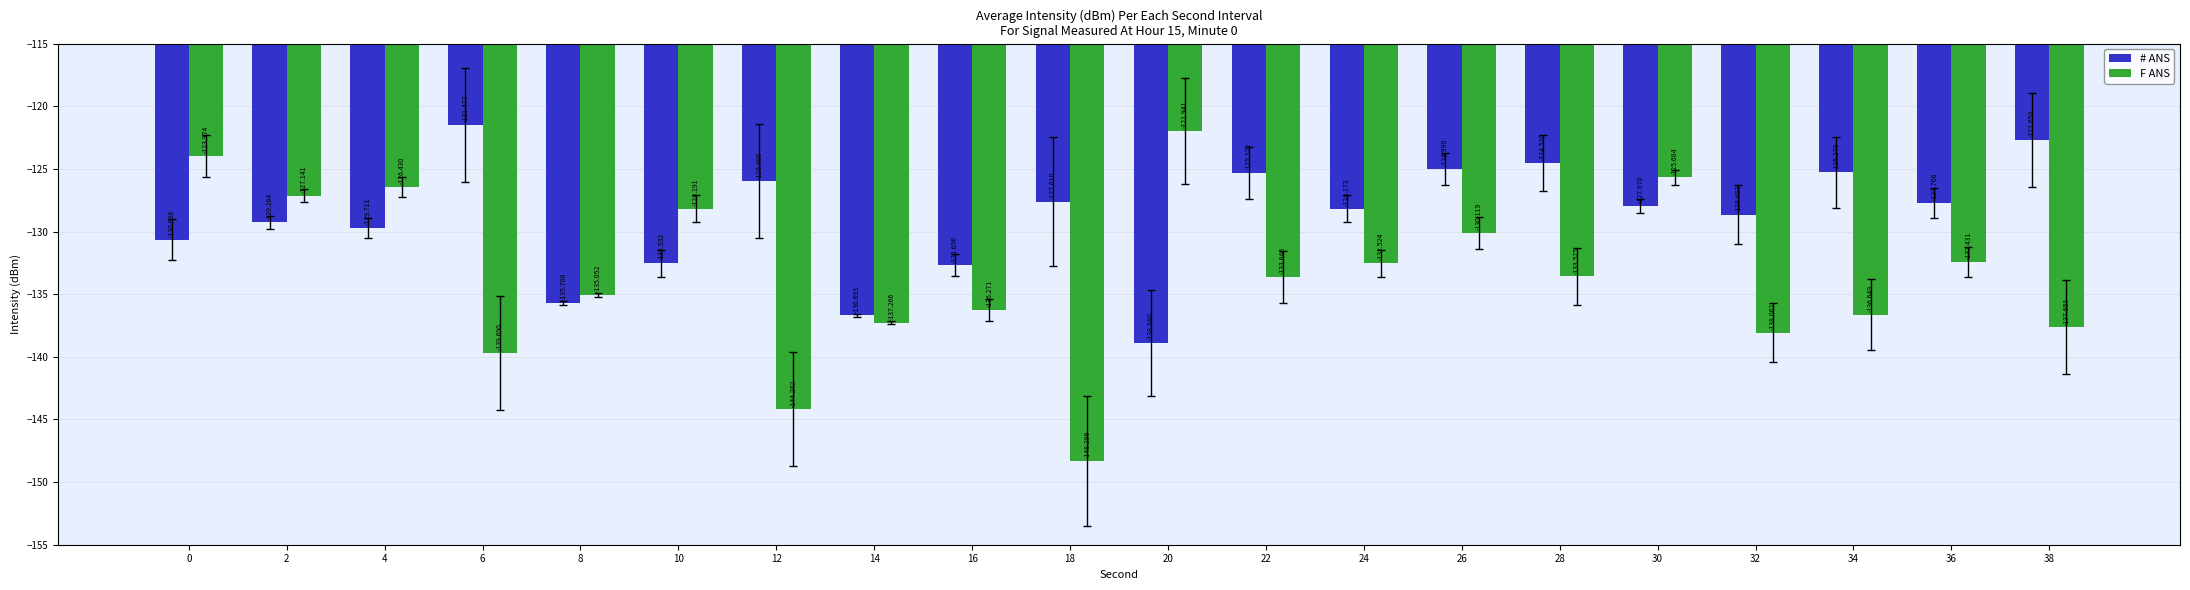

What are all the series names shown in the legend?

# ANS, F ANS